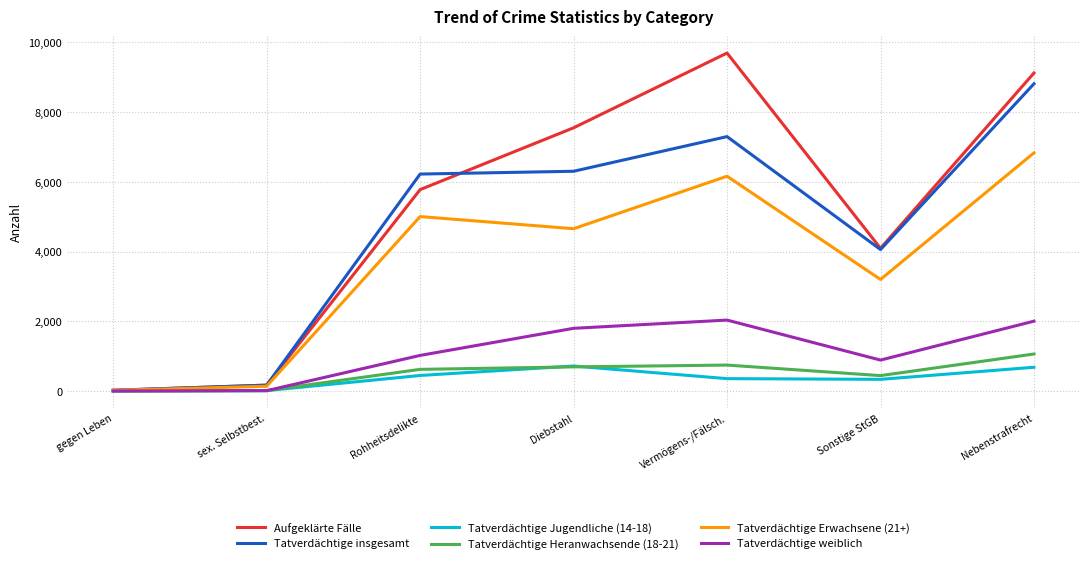

Is this an area chart (filled region under the line)?

No